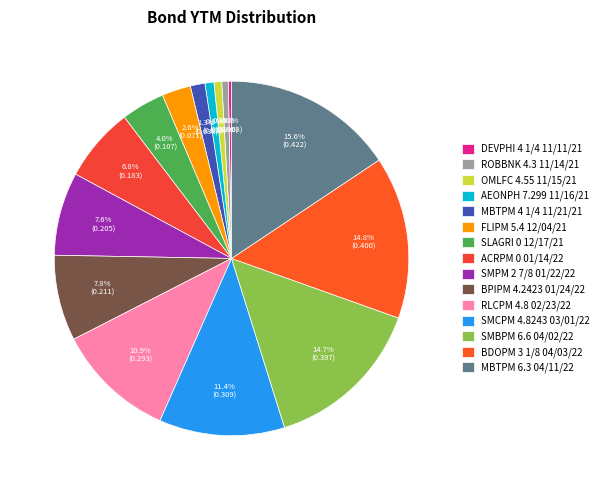

Do OMLFC 4.55 11/15/21 and ROBBNK 4.3 11/14/21 together represent more than half of the pie?

No